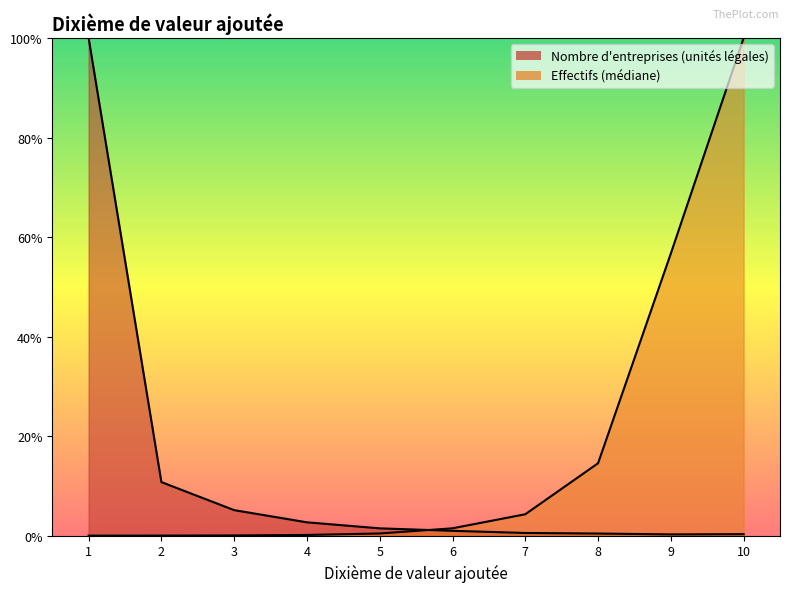

At how many categories does at least one series exceed 0?

10